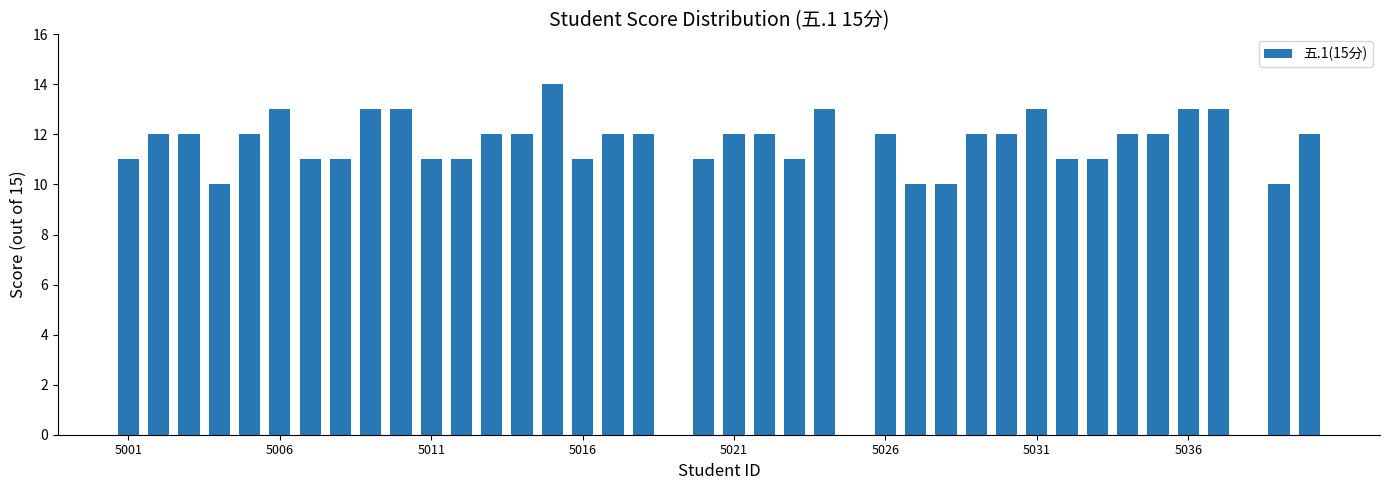

What is the sum of all values?

435